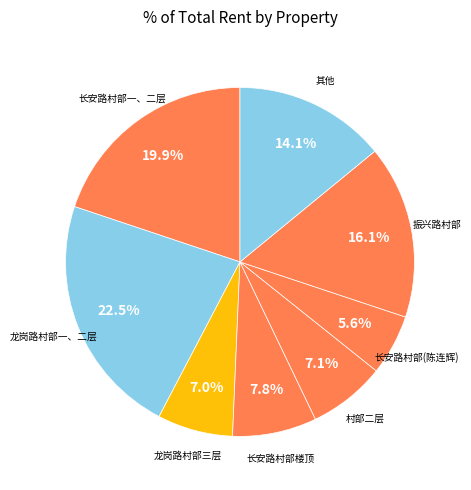

Do 振兴路村部 and 长安路村部楼顶 together represent more than half of the pie?

No